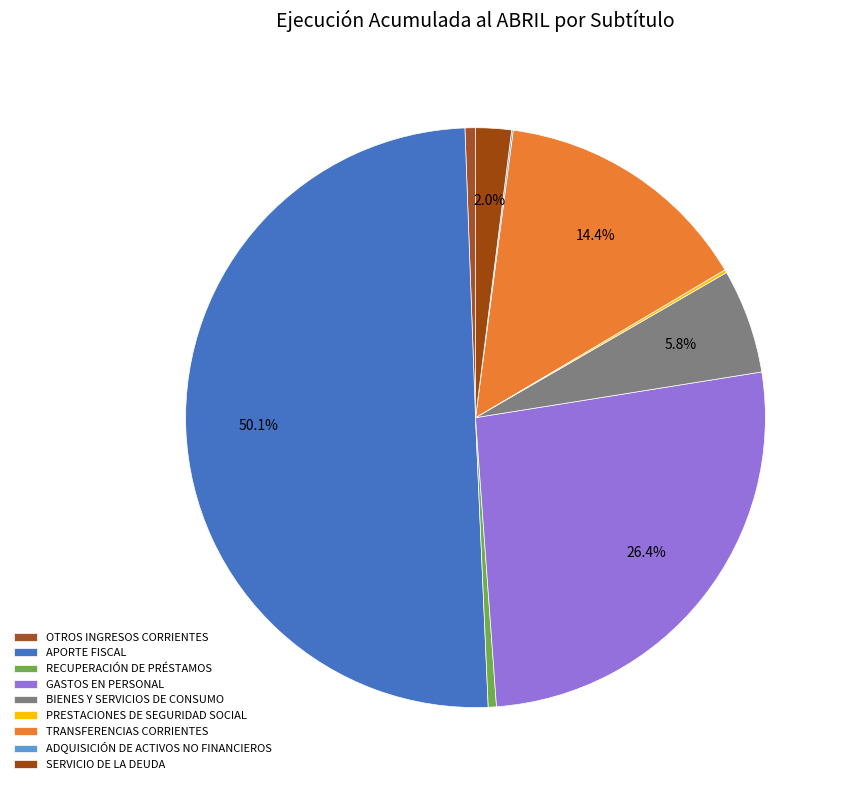

Which category has the biggest portion of the pie?

APORTE FISCAL